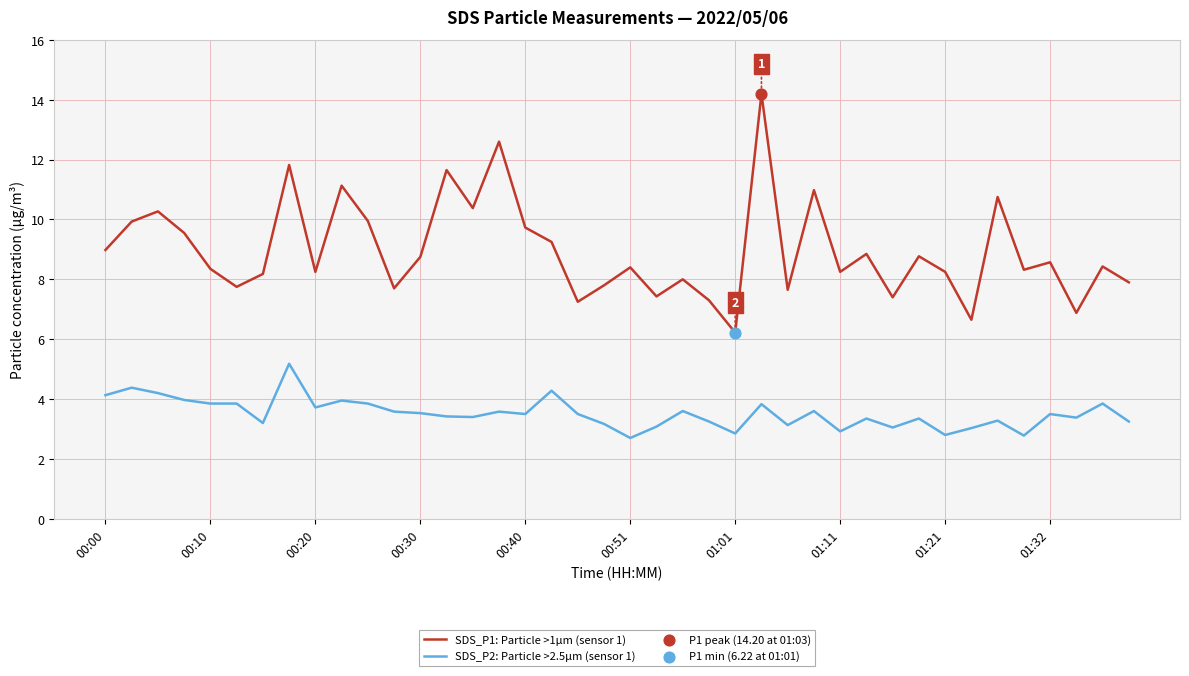

Which series has the largest range (max minus min)?

SDS_P1: Particle >1µm (sensor 1)